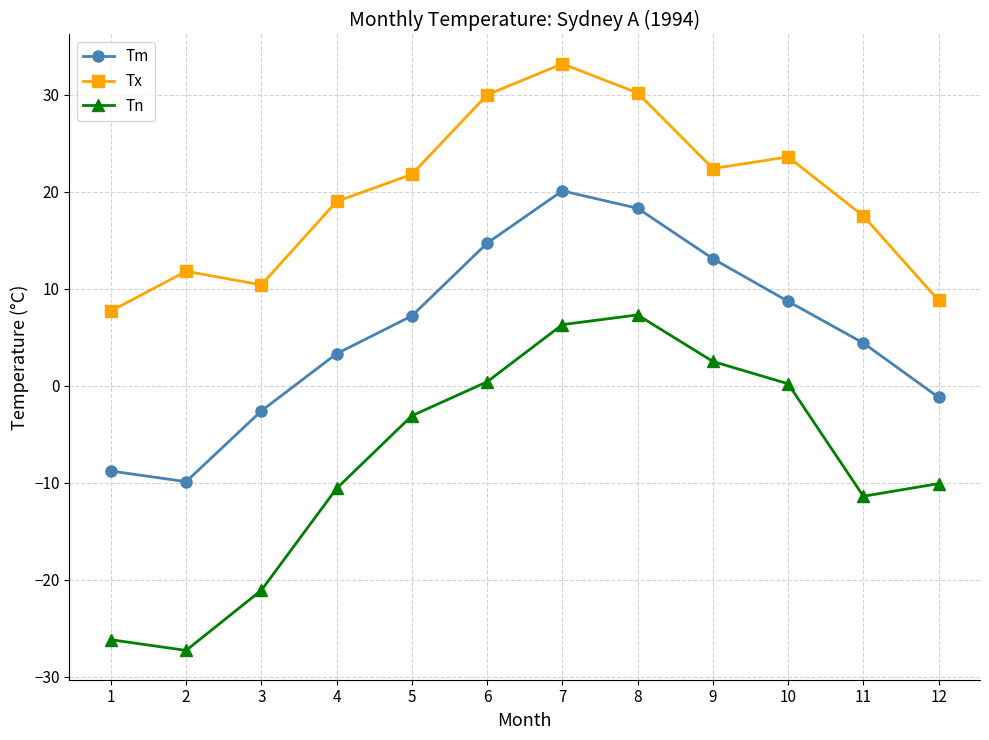

What is the highest value of the Tm series?

20.1